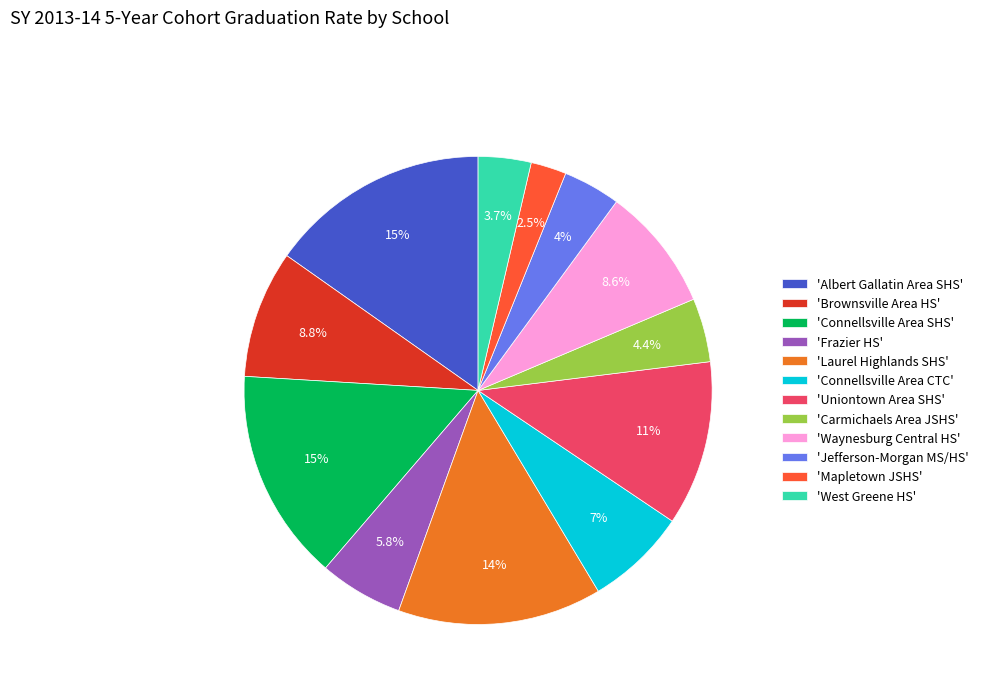

What percentage is NOT represented by 'Connellsville Area CTC'?

93.0%